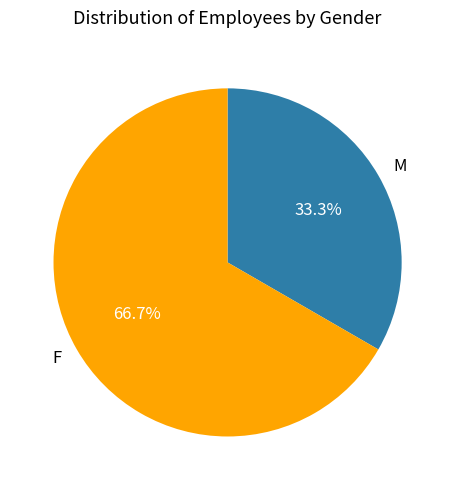

What portion of the pie excludes M?

66.7%